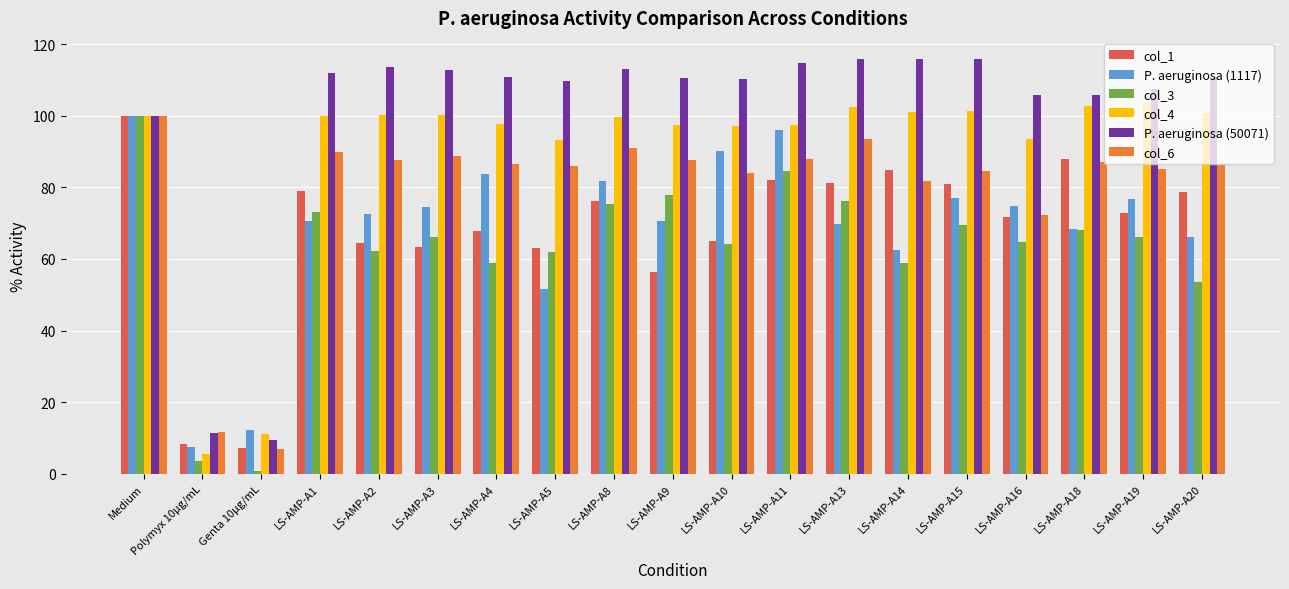

Is it true that col_3 equals 0.8 at Genta 10µg/mL?

True